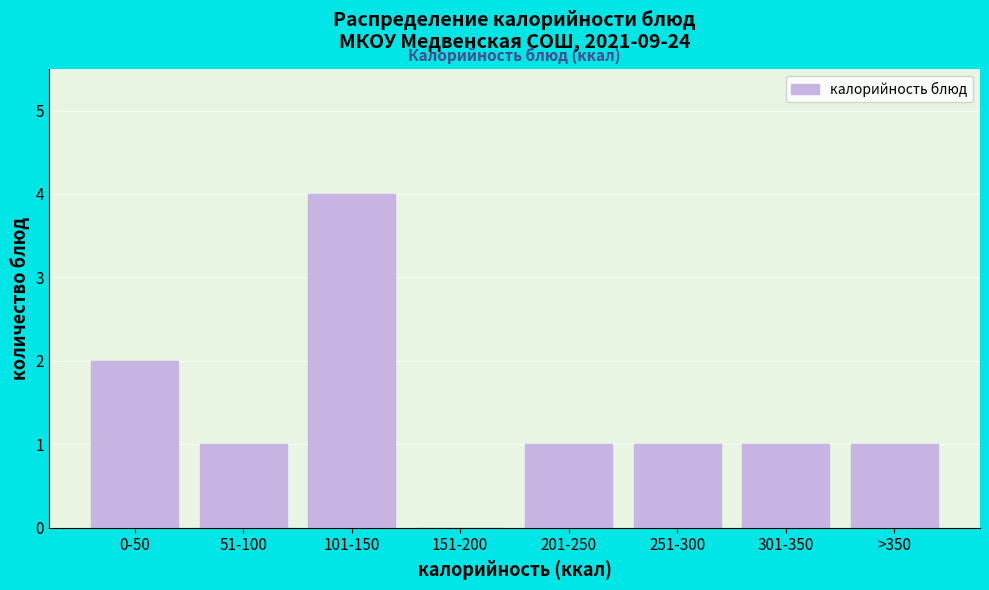

Reading left to right, what are all the values shown in this chart?

0-50=2	51-100=1	101-150=4	151-200=0	201-250=1	251-300=1	301-350=1	>350=1